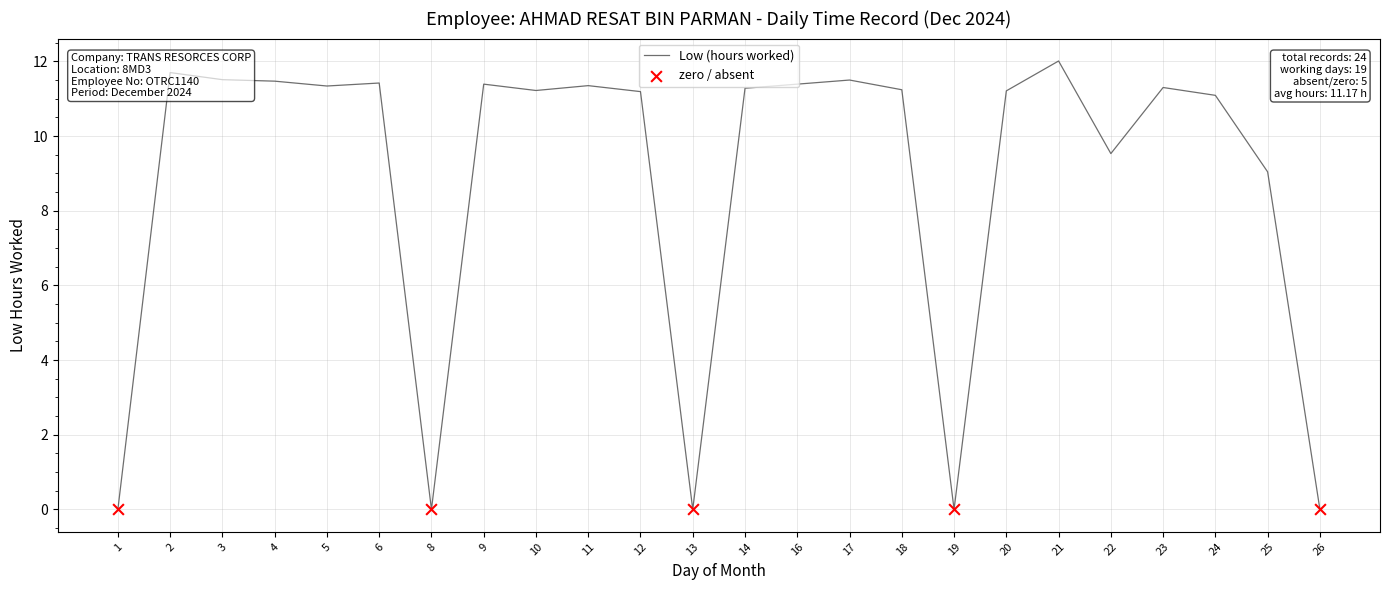

What is the change in value from 13 to 21?

+12.0